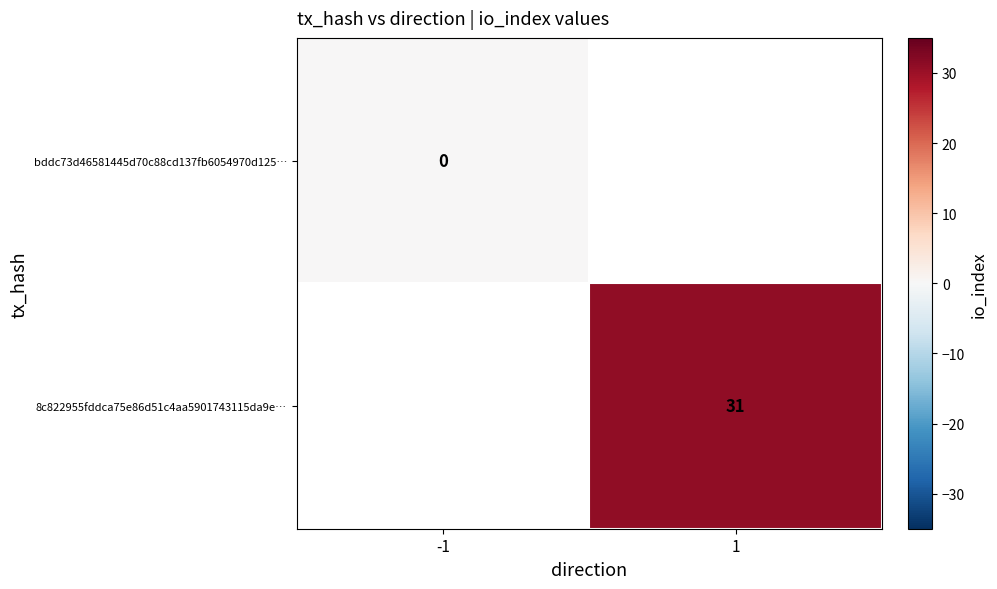

Is the value of 8c822955fddca75e86d51c4aa5901743115da9e… at 1 greater than the value of bddc73d46581445d70c88cd137fb6054970d125… at -1?

Yes